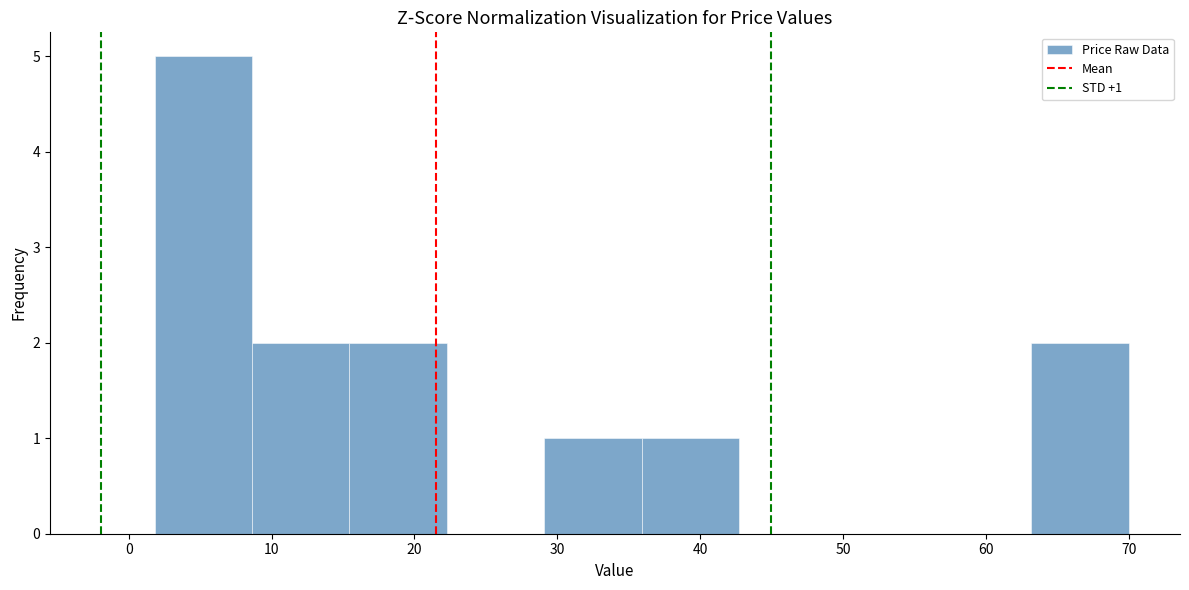

Which range on the x-axis has the tallest bar?

2 to 9